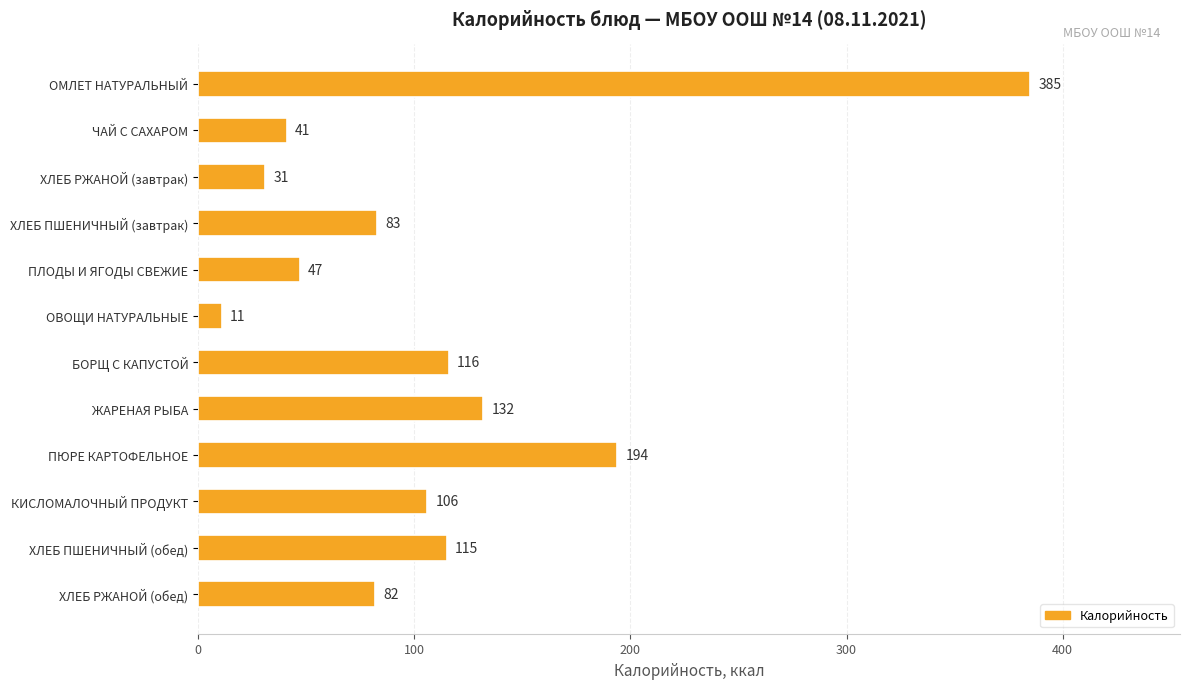

What is the value of the 7th bar from the top?

116